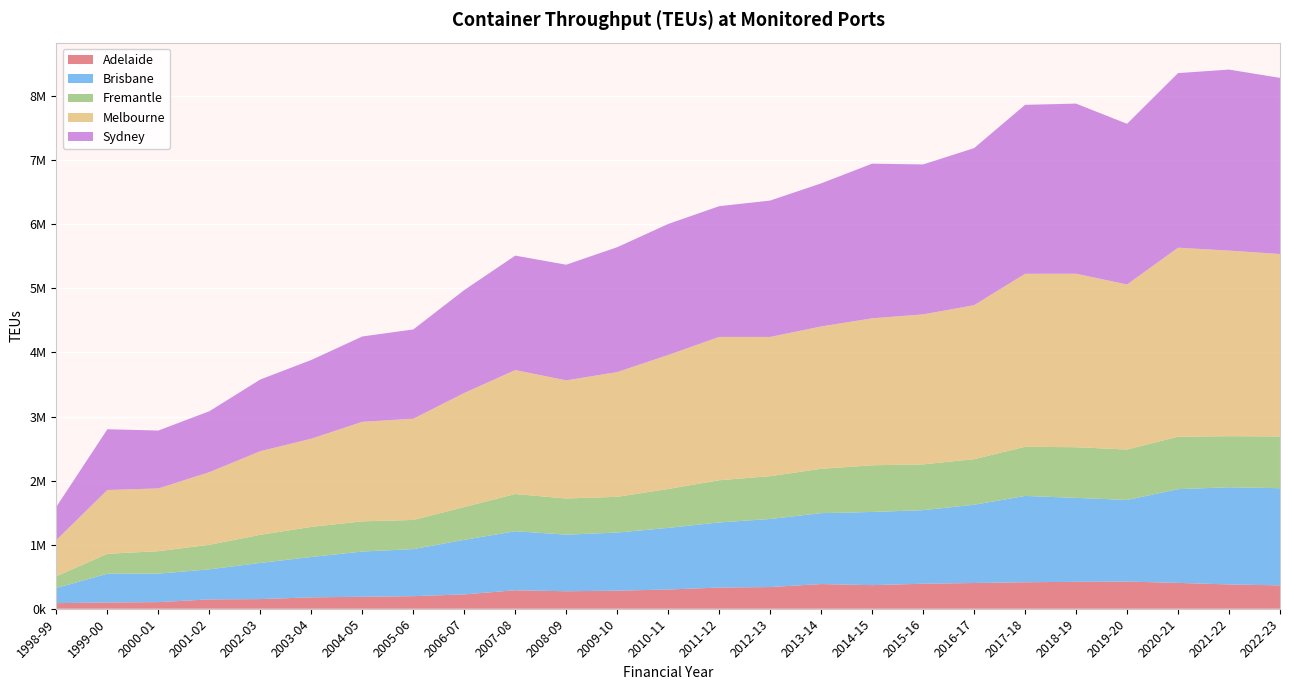

Reading left to right, list all the values displayed in this chart.

Adelaide: 1998-99=87204	1999-00=97866	2000-01=103319	2001-02=145813	2002-03=150581	2003-04=177781	2004-05=186768	2005-06=195977	2006-07=223999	2007-08=288308	2008-09=272821	2009-10=282056	2010-11=300043	2011-12=330518	2012-13=338410	2013-14=385312	2014-15=368029	2015-16=390423	2016-17=401699	2017-18=413452	2018-19=420179	2019-20=423933	2020-21=403358	2021-22=379500	2022-23=364873
Brisbane: 1998-99=237425	1999-00=448693	2000-01=444519	2001-02=469513	2002-03=564731	2003-04=630173	2004-05=705865	2005-06=734618	2006-07=851501	2007-08=921250	2008-09=883460	2009-10=906975	2010-11=962029	2011-12=1016410	2012-13=1062587	2013-14=1106715	2014-15=1142137	2015-16=1148202	2016-17=1221144	2017-18=1346888	2018-19=1310407	2019-20=1273826	2020-21=1462840	2021-22=1516460	2022-23=1516246
Fremantle: 1998-99=181771	1999-00=311163	2000-01=349928	2001-02=382573	2002-03=438850	2003-04=469392	2004-05=471600	2005-06=454980	2006-07=511674	2007-08=580643	2008-09=564126	2009-10=557650	2010-11=606971	2011-12=658458	2012-13=668097	2013-14=691938	2014-15=728945	2015-16=714329	2016-17=711307	2017-18=767327	2018-19=790028	2019-20=786967	2020-21=819164	2021-22=796708	2022-23=808530
Melbourne: 1998-99=566001	1999-00=995218	2000-01=979747	2001-02=1132885	2002-03=1304594	2003-04=1376090	2004-05=1553100	2005-06=1579534	2006-07=1779904	2007-08=1934527	2008-09=1843436	2009-10=1946561	2010-11=2090785	2011-12=2236727	2012-13=2172720	2013-14=2221420	2014-15=2293251	2015-16=2340985	2016-17=2402773	2017-18=2699598	2018-19=2707685	2019-20=2575680	2020-21=2948762	2021-22=2896850	2022-23=2846084
Sydney: 1998-99=520129	1999-00=948351	2000-01=903700	2001-02=951656	2002-03=1119417	2003-04=1229045	2004-05=1331682	2005-06=1393824	2006-07=1606373	2007-08=1786362	2008-09=1805360	2009-10=1949393	2010-11=2045170	2011-12=2040543	2012-13=2128488	2013-14=2233103	2014-15=2413702	2015-16=2340099	2016-17=2451956	2017-18=2637068	2018-19=2654964	2019-20=2507736	2020-21=2725145	2021-22=2824879	2022-23=2749335